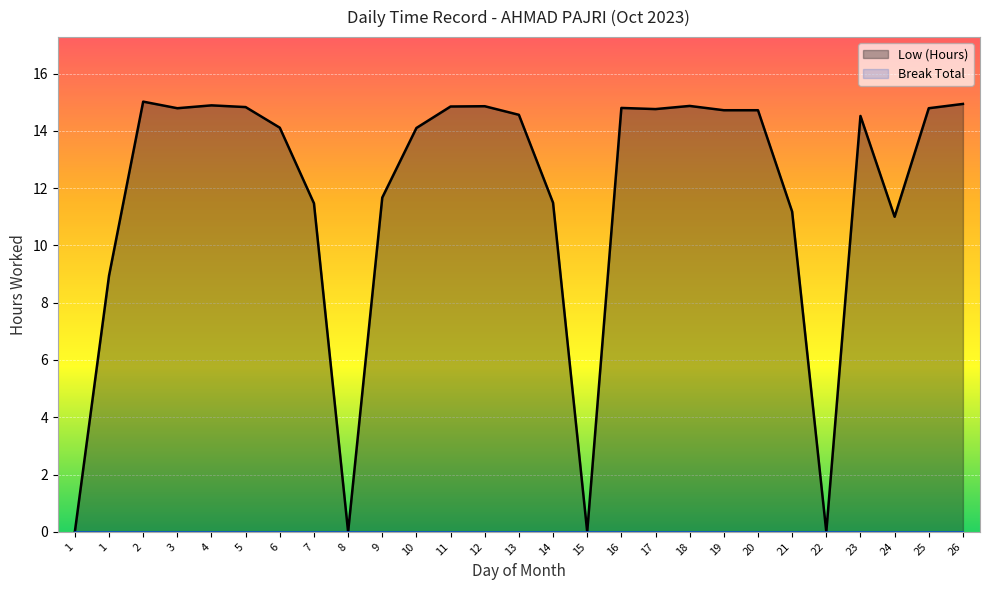

True or false: Break Total and Low (Hours) intersect in this chart.

False